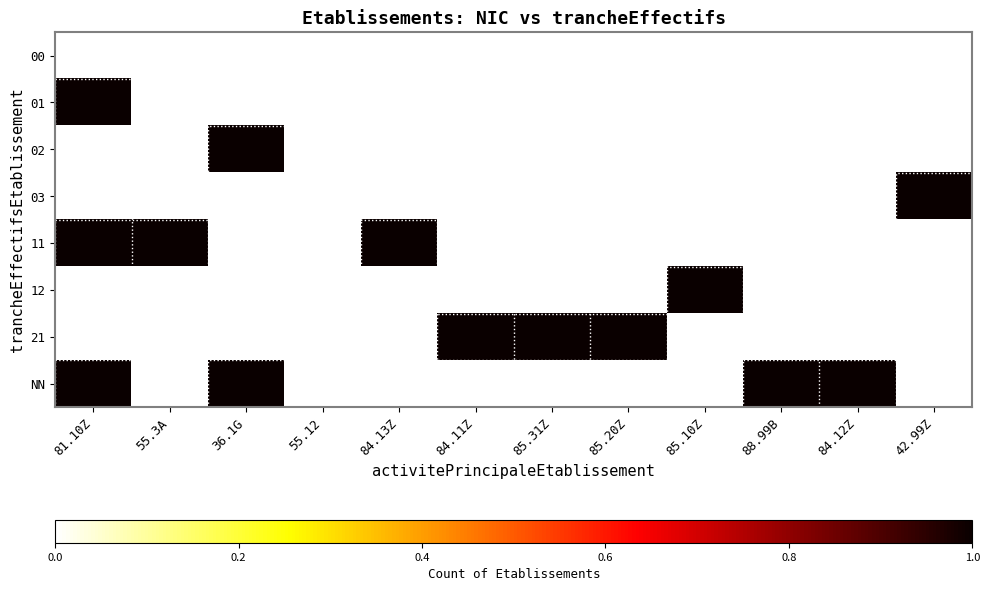

Which category has the highest value in the NN series?

81.10Z